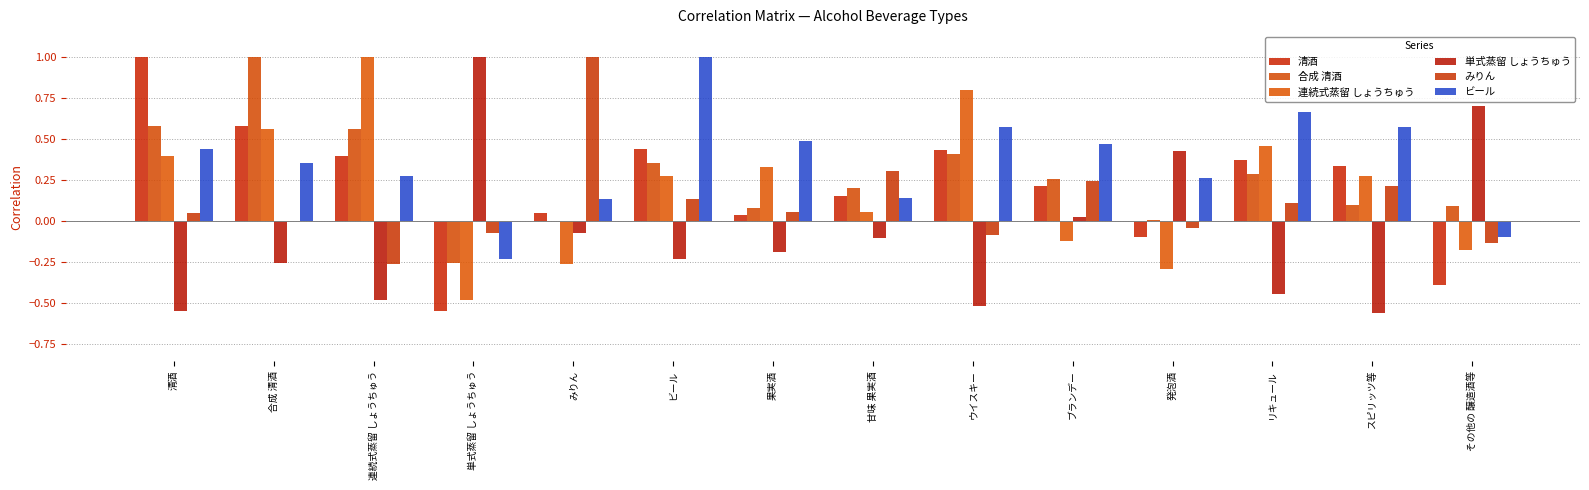

How many series are shown in this chart?

6